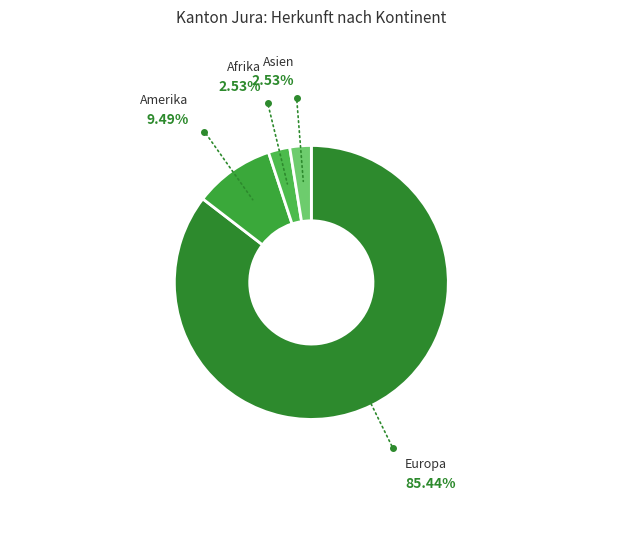

What is the ratio of the value at Asien to the value at Amerika?

0.3